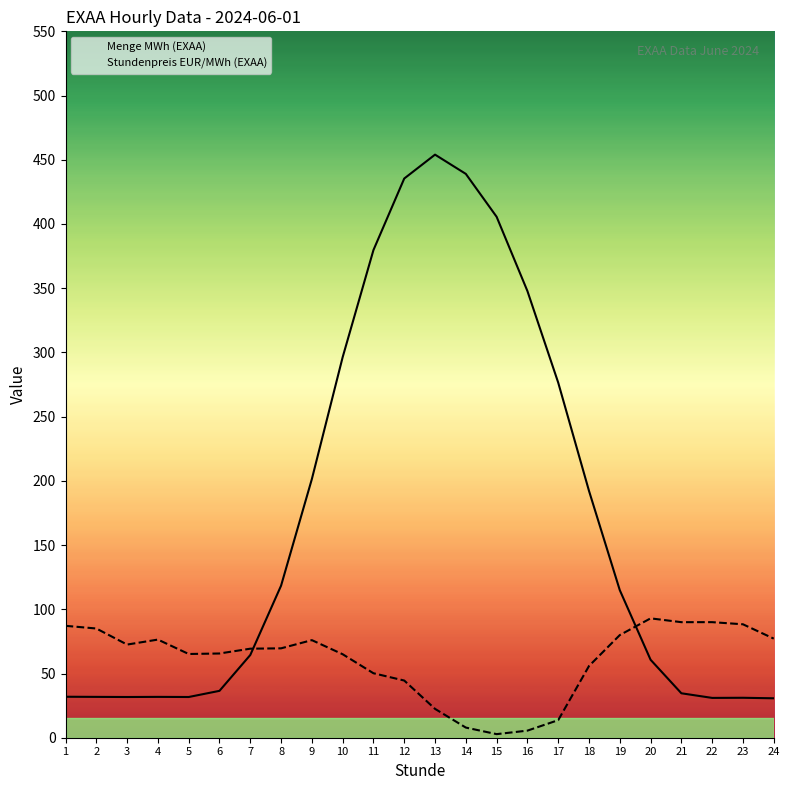

How many lines are shown in the chart?

2